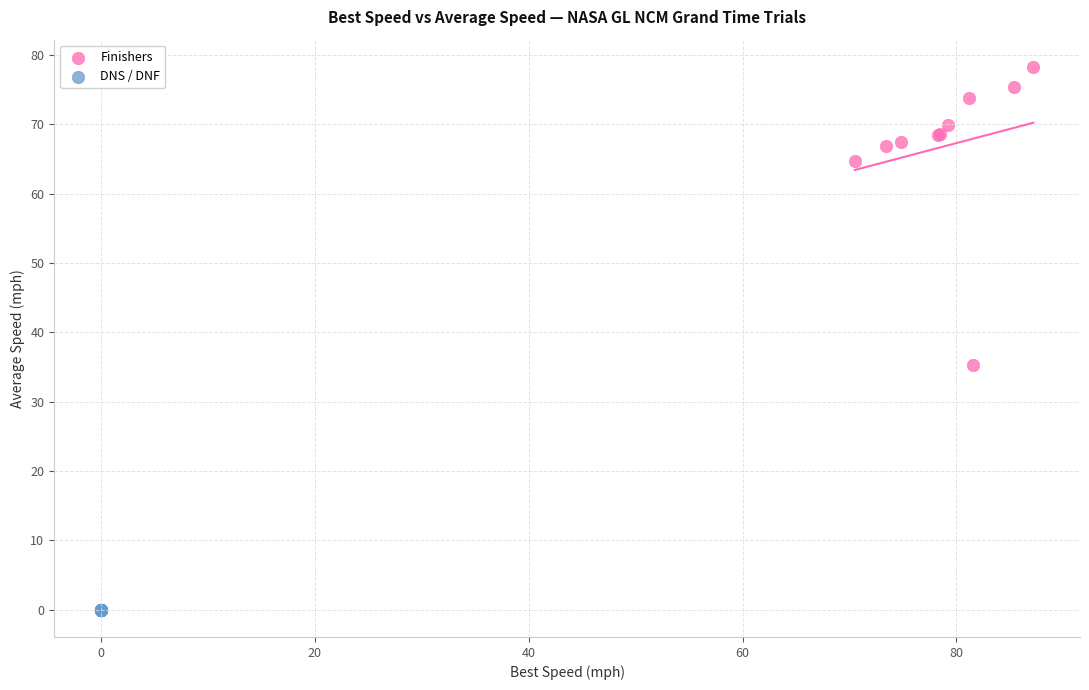

Which series contains the highest Y value?

Finishers